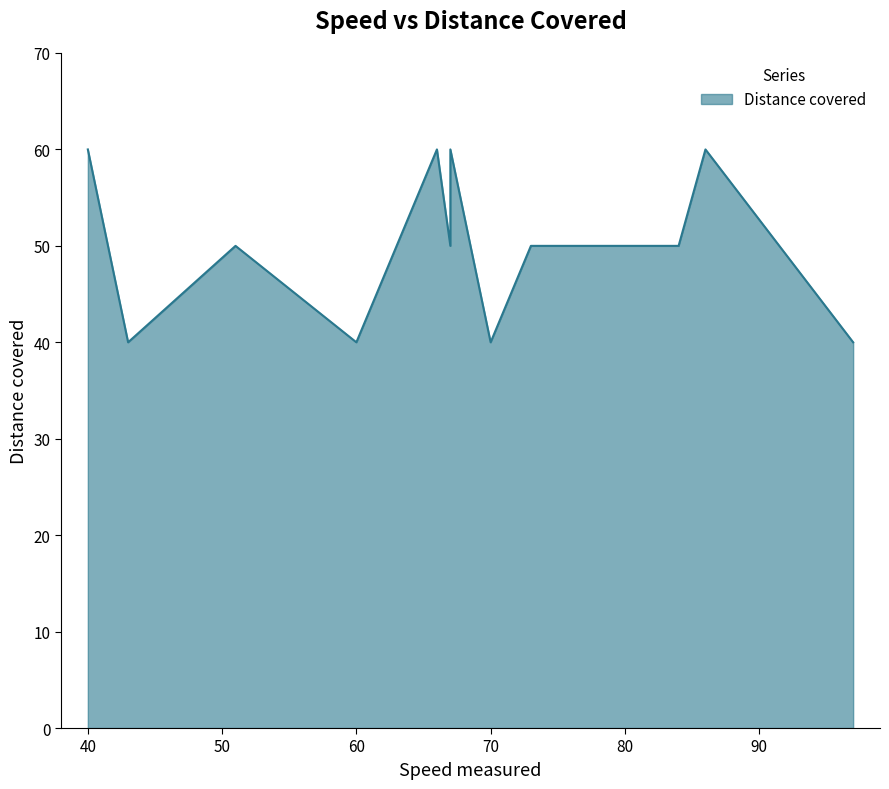

How many lines are shown in the chart?

1